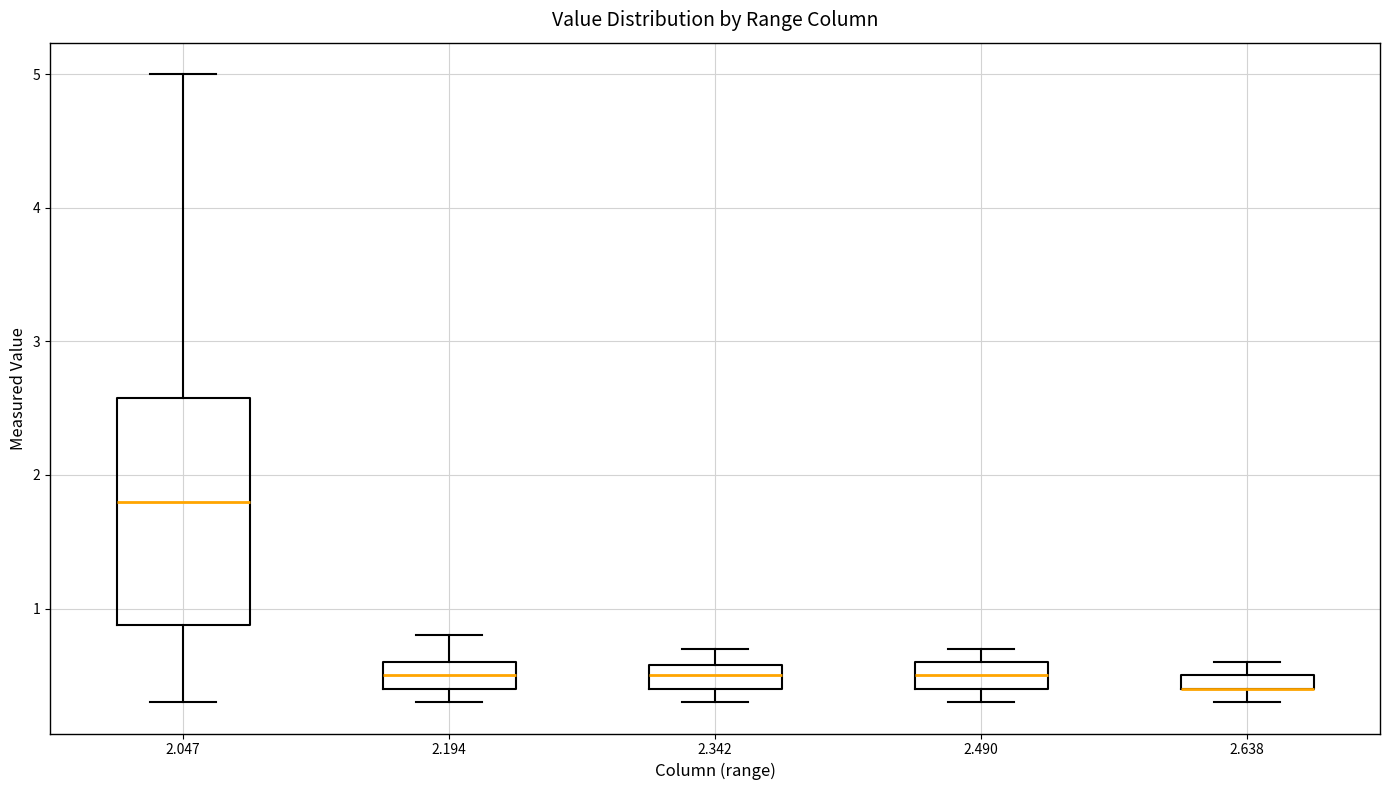

Which box is the tallest, from its lower edge to its upper edge?

2.047